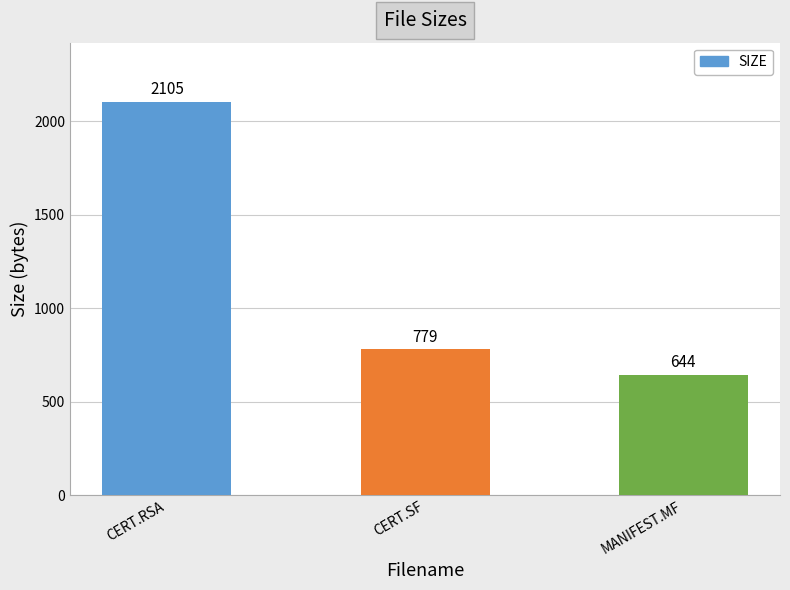

Between CERT.RSA and CERT.SF, which is larger?

CERT.RSA